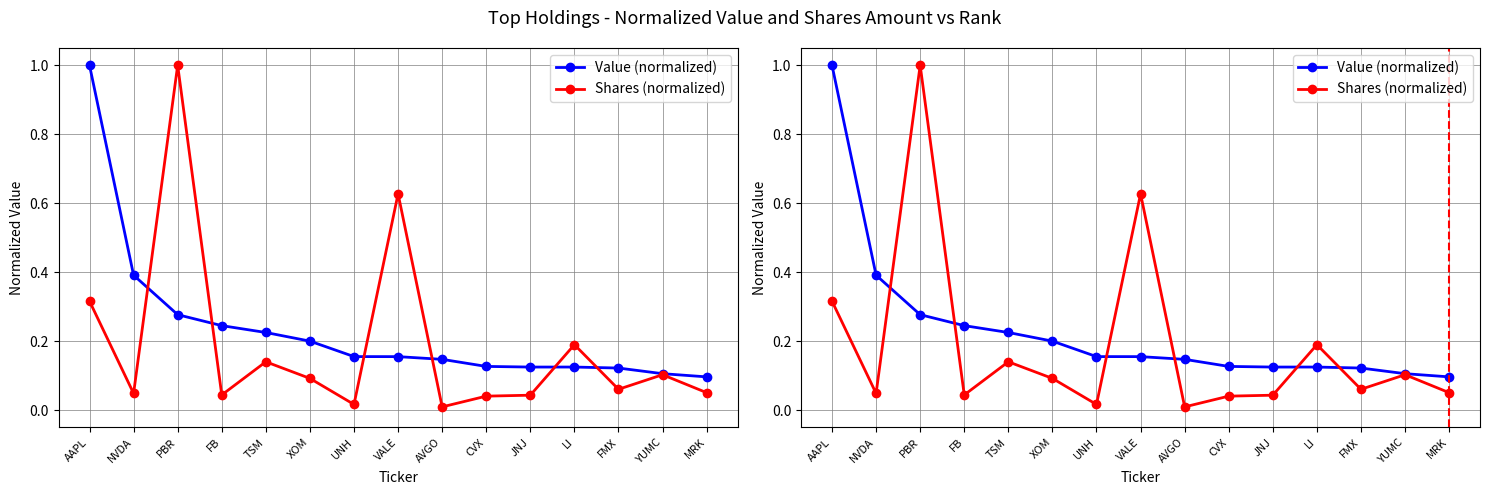

True or false: Shares (normalized) has a value of 0.0 at JNJ.

True